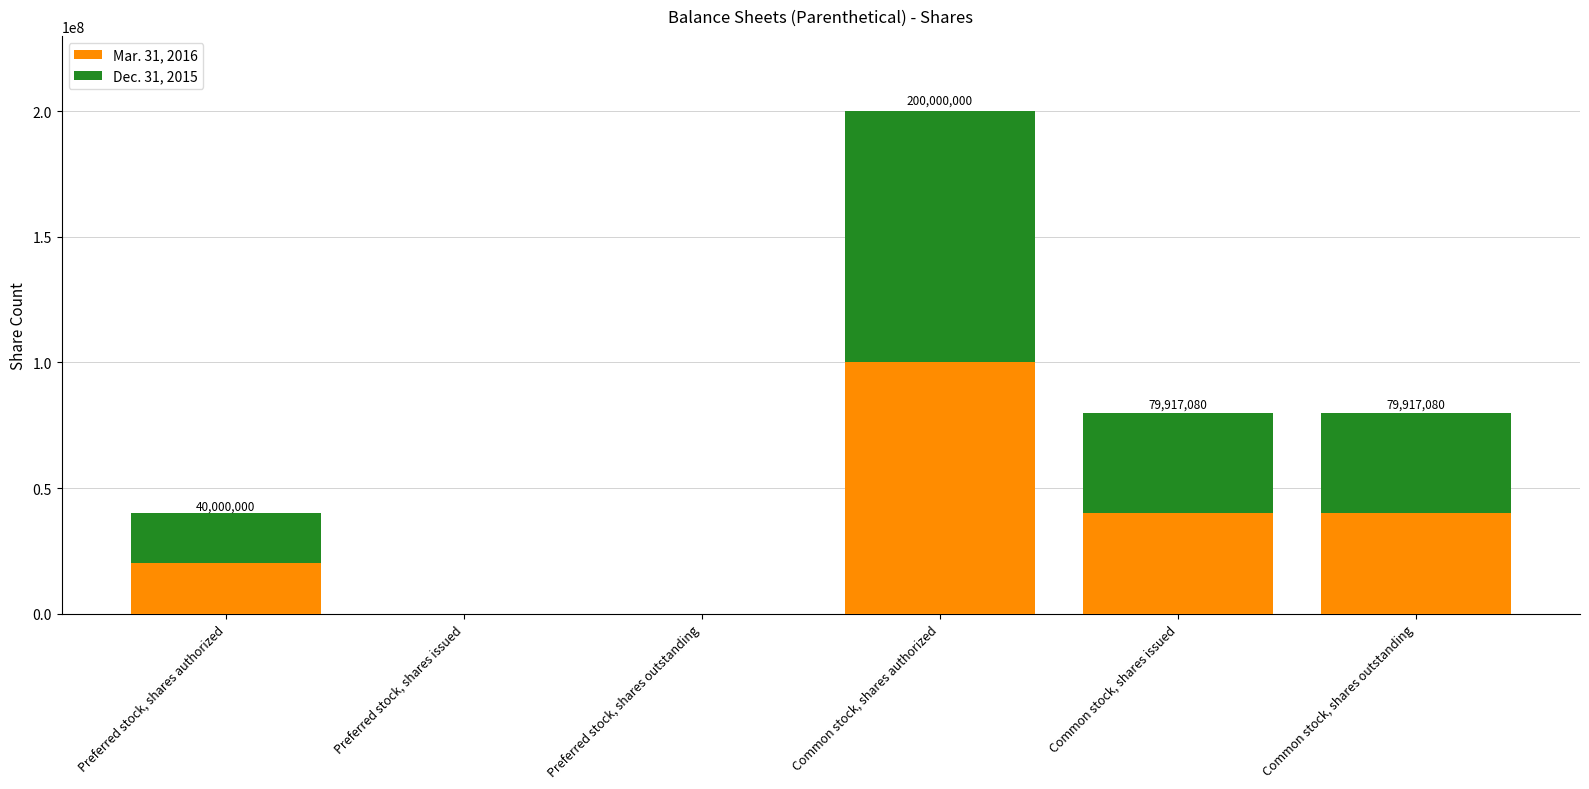

Which category has the highest value in the Mar. 31, 2016 series?

Common stock, shares authorized